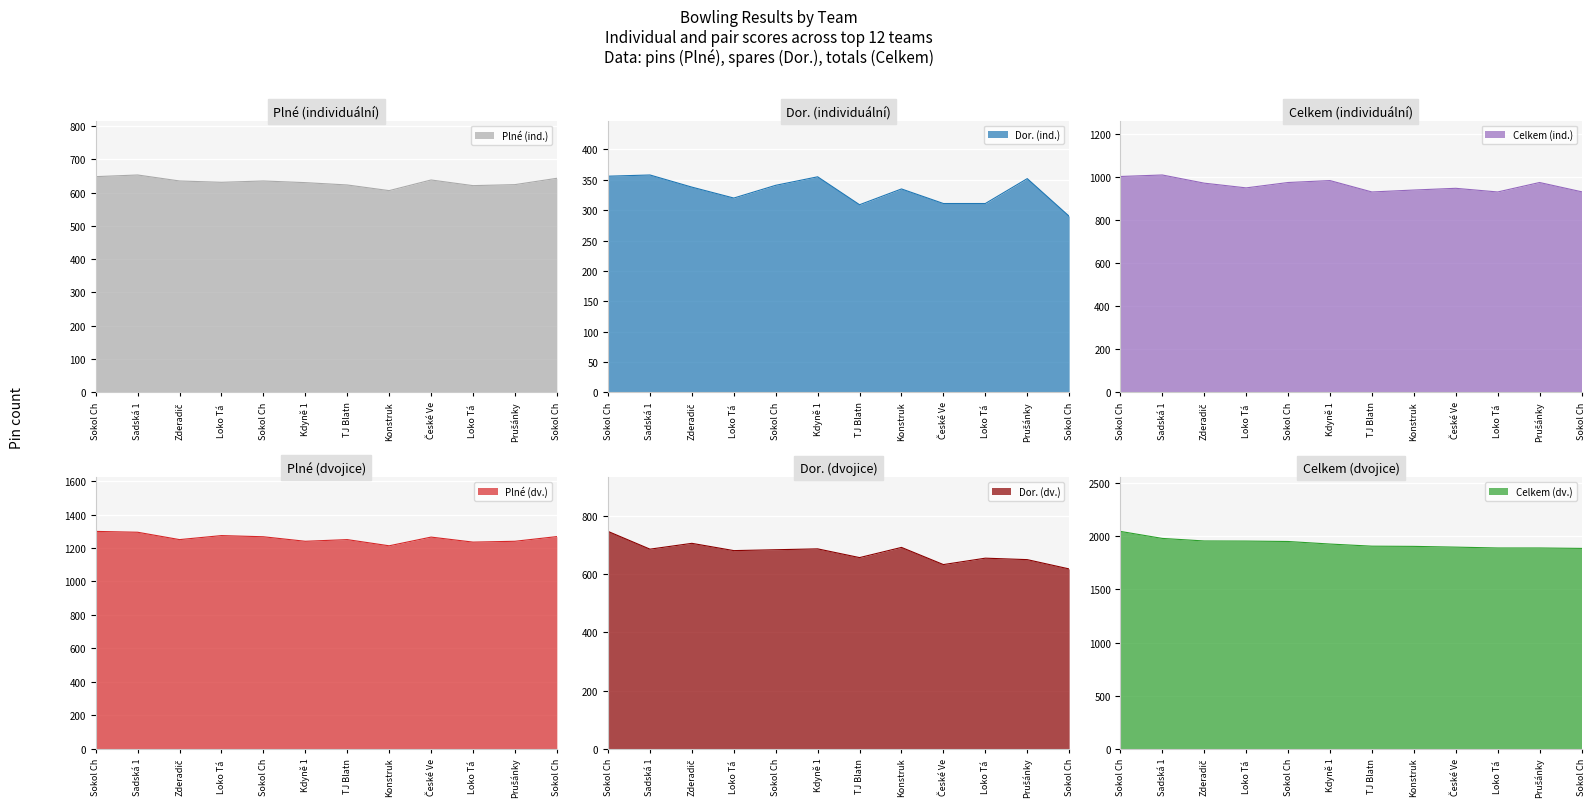

Which series changed the most between Zderadič and Loko Tá ?

Celkem (dv.)